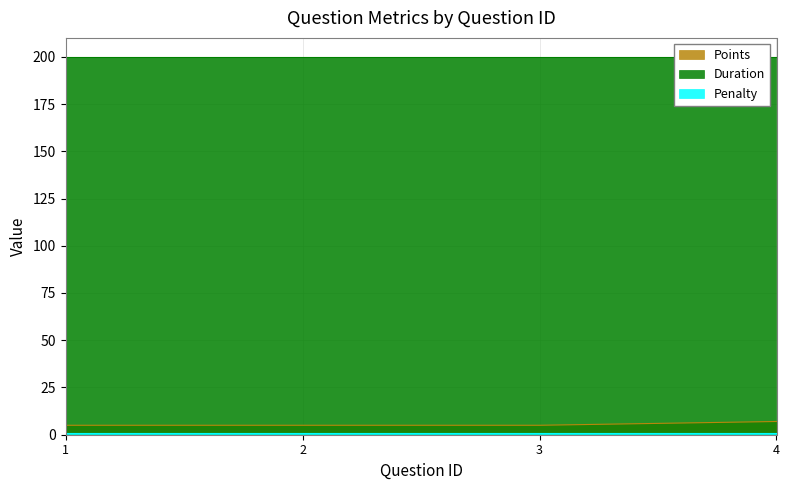

Which series has the largest total across all categories?

Duration